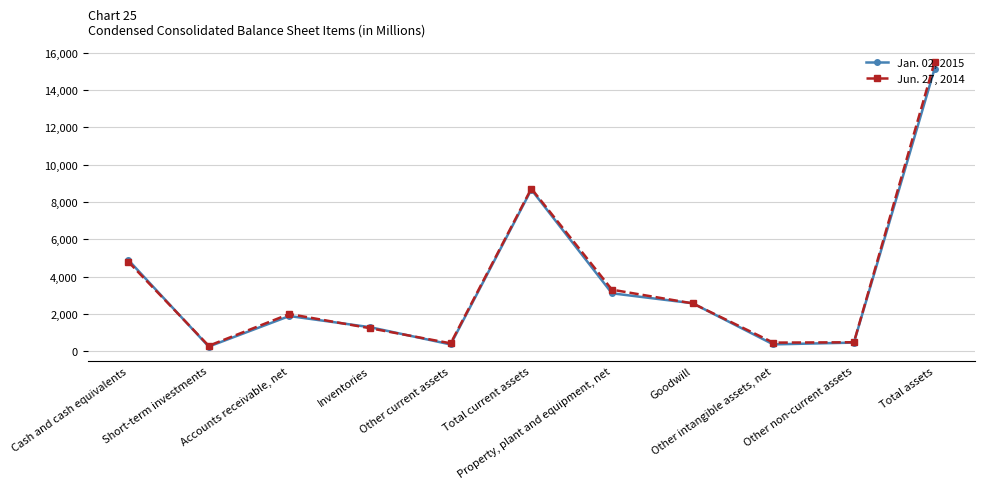

What is the greatest value displayed?

15499